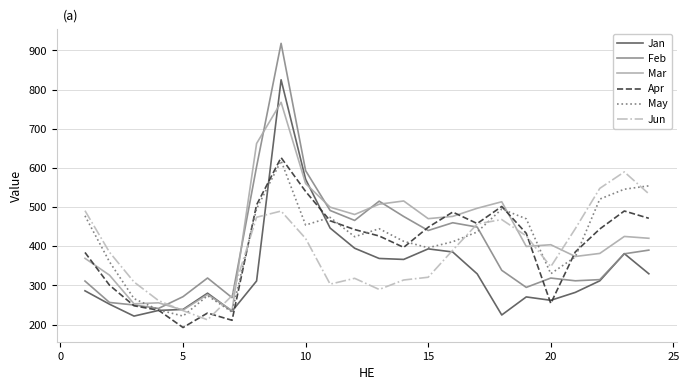

Which series has the largest total across all categories?

Mar